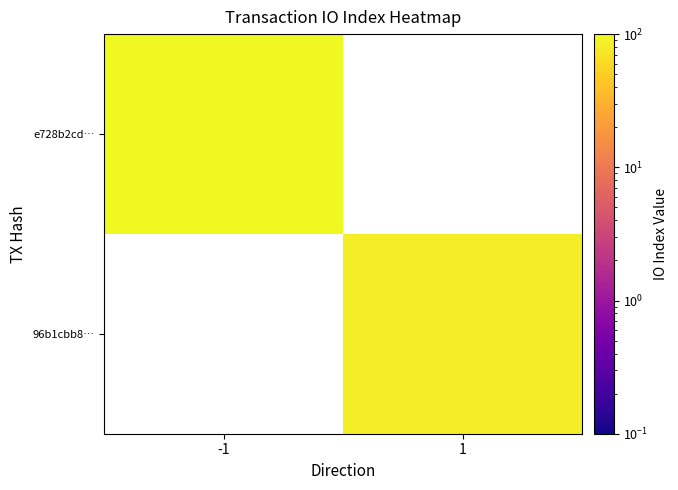

List the labels in order of 96b1cbb8… value, smallest first.

-1, 1